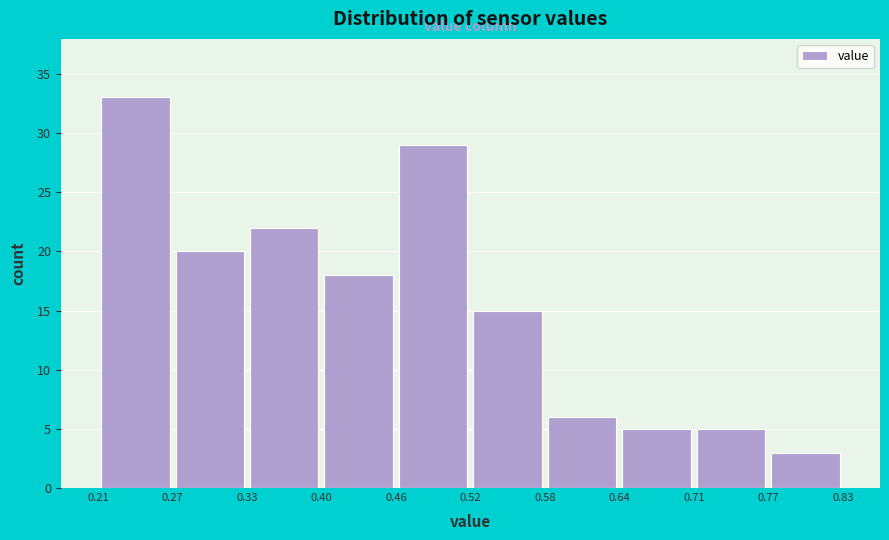

Reading left to right, list every bar in this chart as the range it spans on the x-axis followed by its height. The values are not printed on the chart, so give them approximately, as read against the axis.

0.21 to 0.27: 33
0.27 to 0.33: 20
0.33 to 0.40: 22
0.40 to 0.46: 18
0.46 to 0.52: 29
0.52 to 0.58: 15
0.58 to 0.64: 6
0.64 to 0.71: 5
0.71 to 0.77: 5
0.77 to 0.83: 3